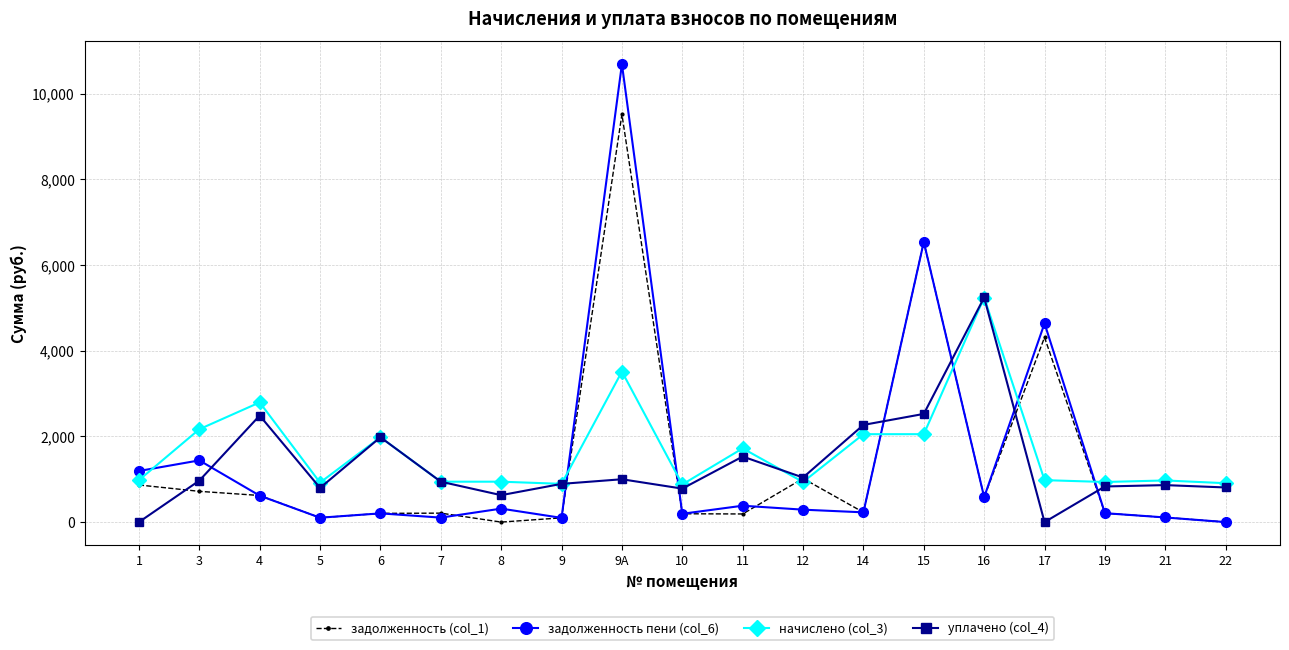

Which series has the largest total across all categories?

начислено (col_3)